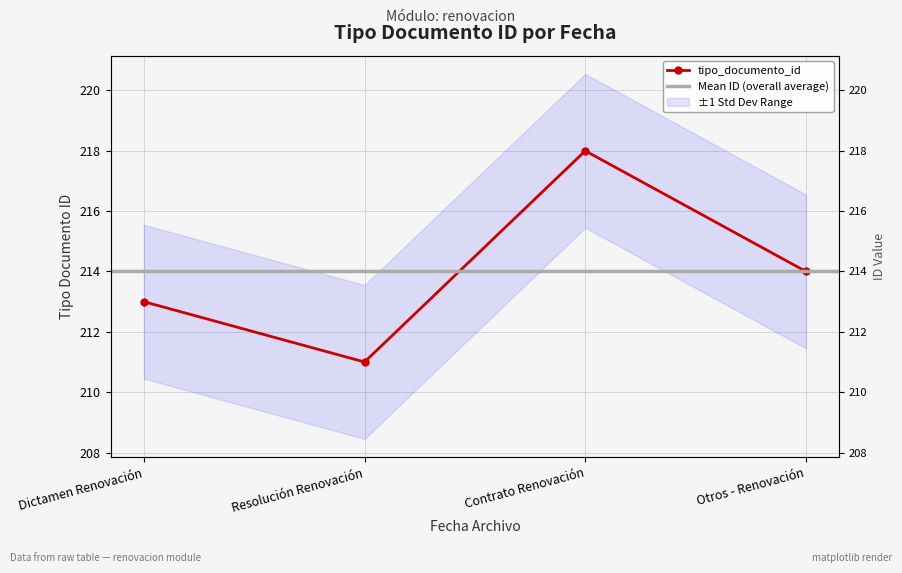

Is this an area chart (filled region under the line)?

No